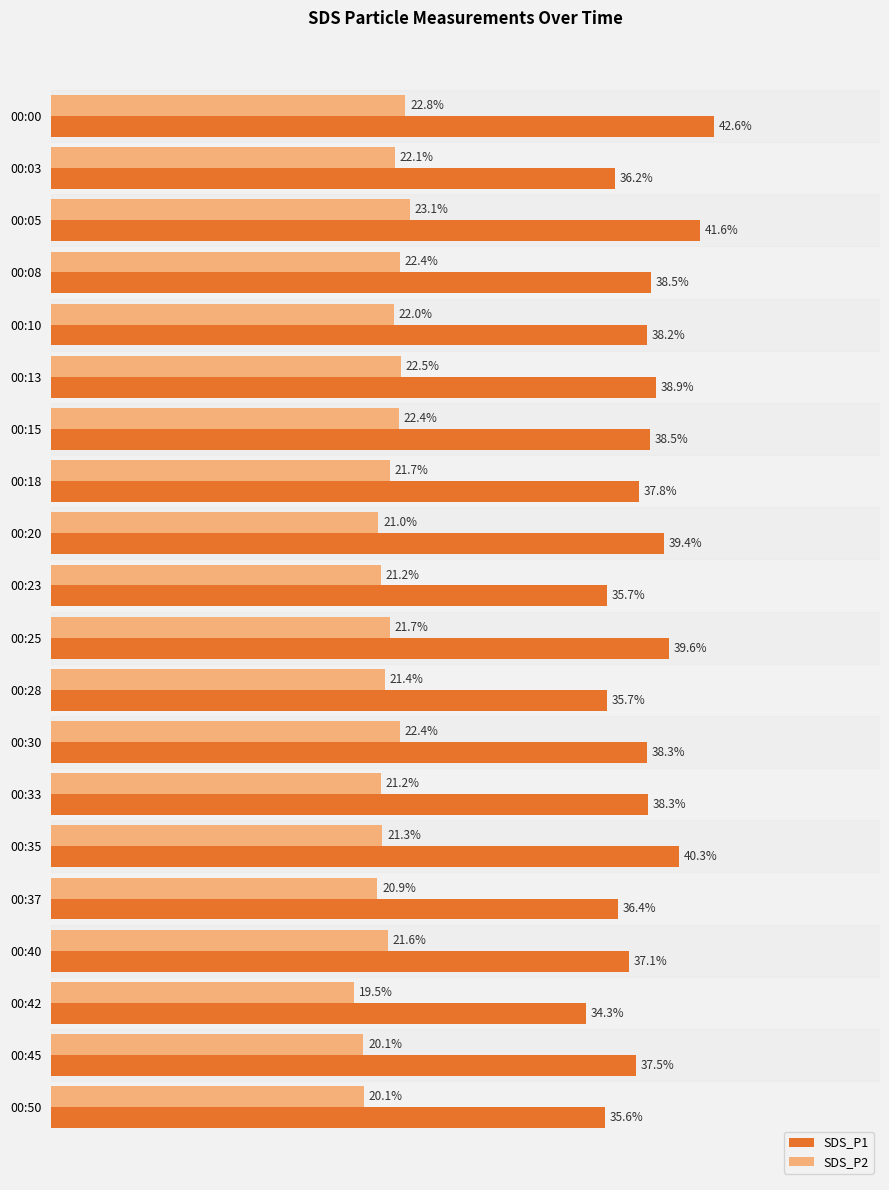

At which label does SDS_P1 reach its peak?

00:00